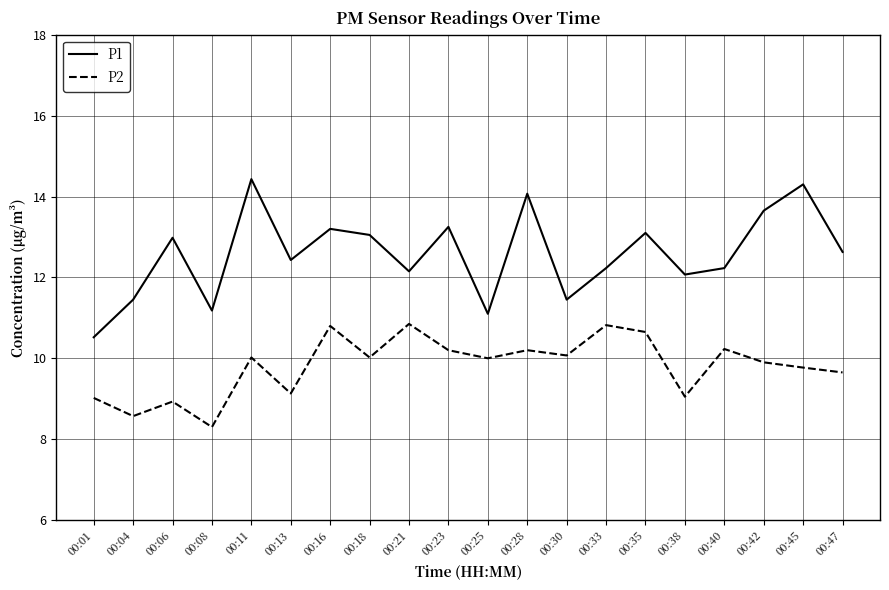

Read the P2 value at 00:38.

9.1